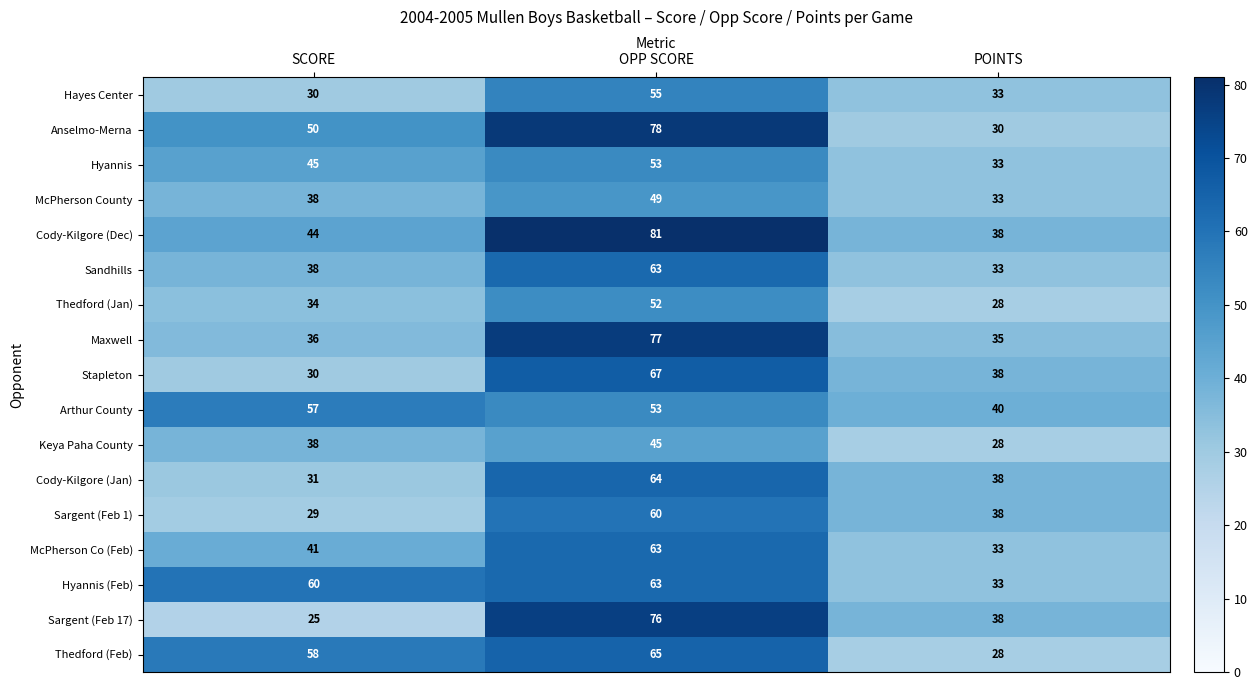

At which label does Stapleton reach its peak?

OPP SCORE